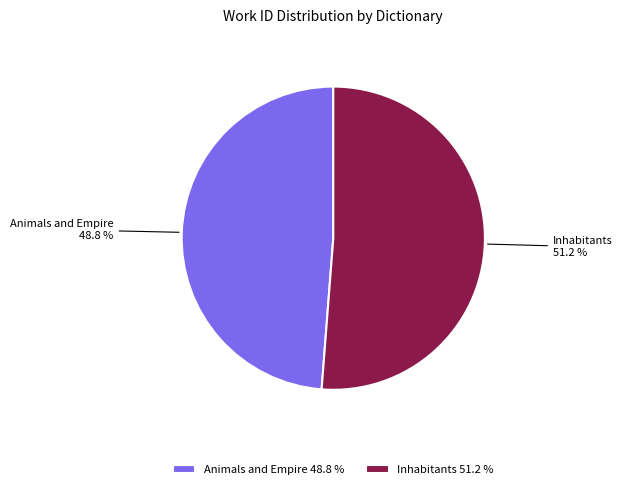

Rank the categories by value from highest to lowest.

Inhabitants, Animals and Empire